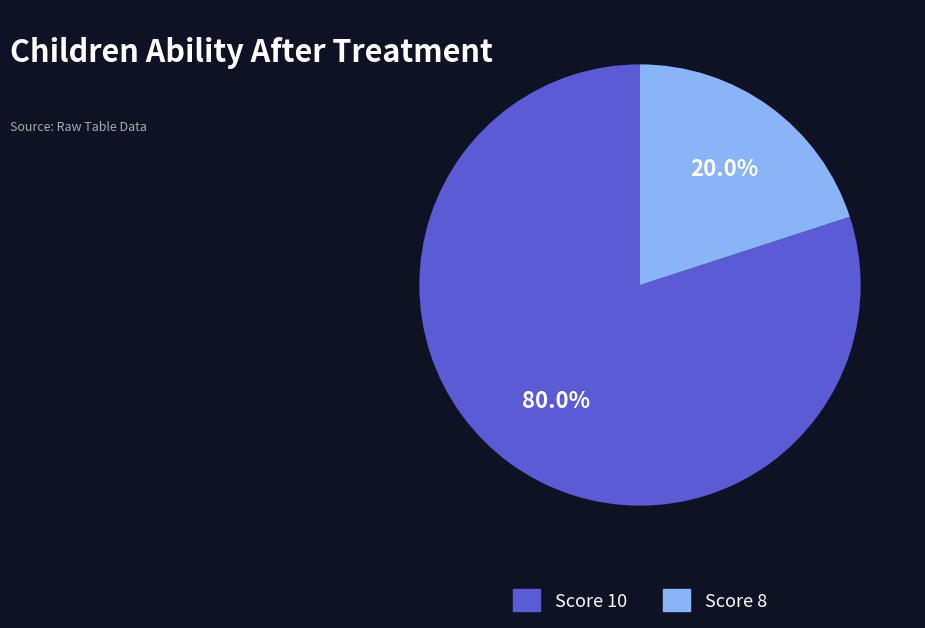

To the nearest percent, what is the average slice percentage?

50%